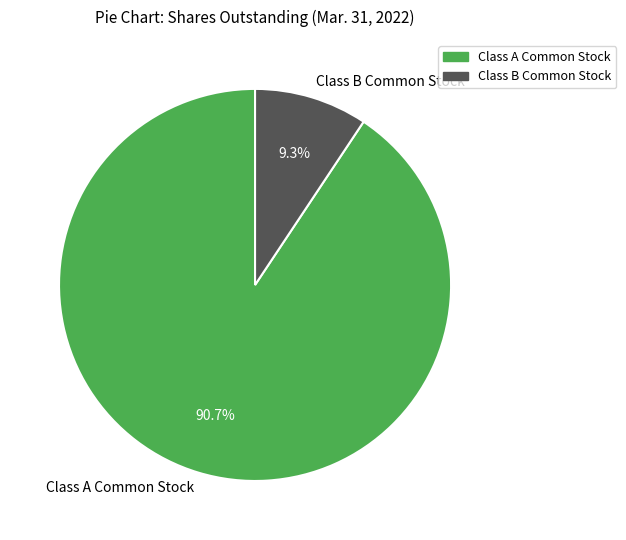

To the nearest percent, what is the average slice percentage?

50%